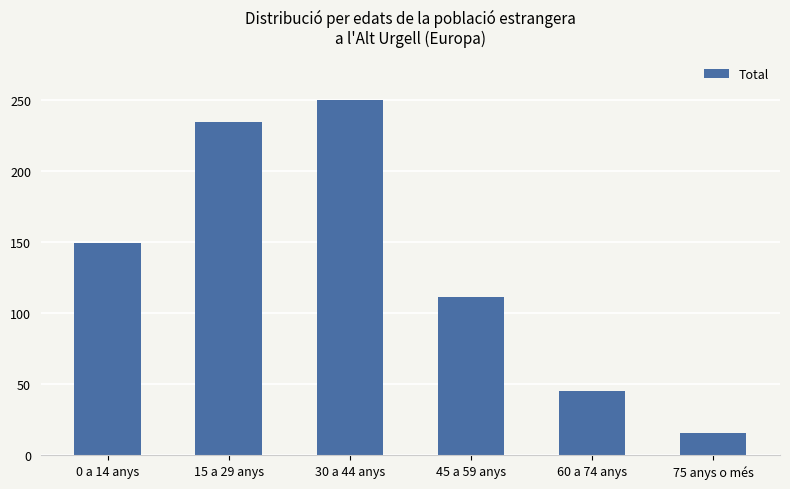

Where is the data nearest to the value 133?

0 a 14 anys